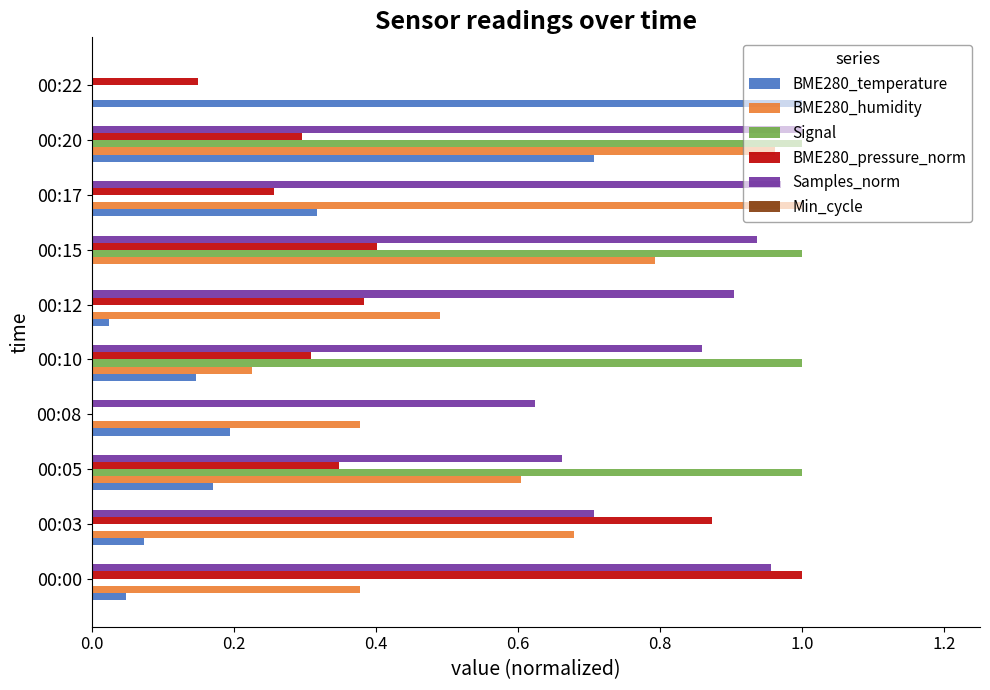

What is the sum of the Samples_norm values at 00:08 and 00:10?

1.5